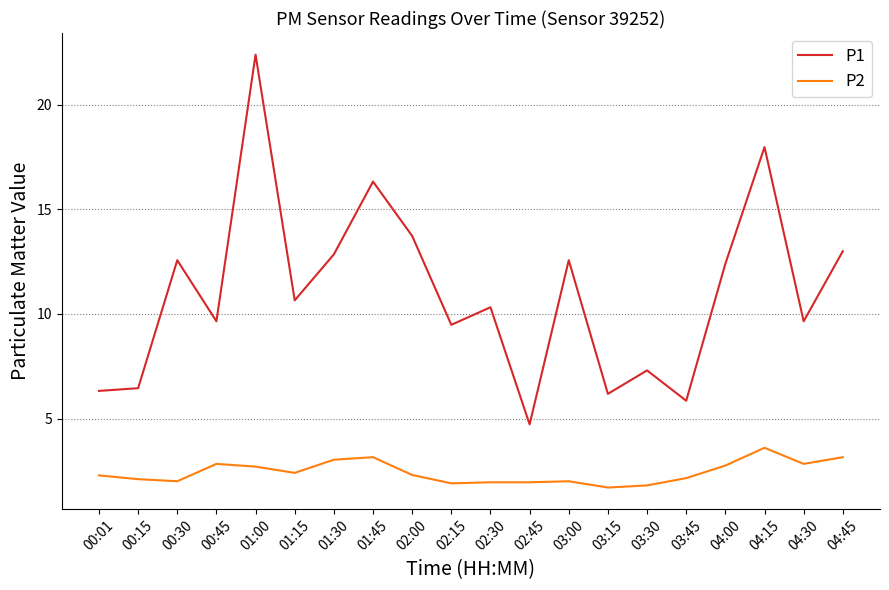

Which label corresponds to the largest value in the chart?

01:00